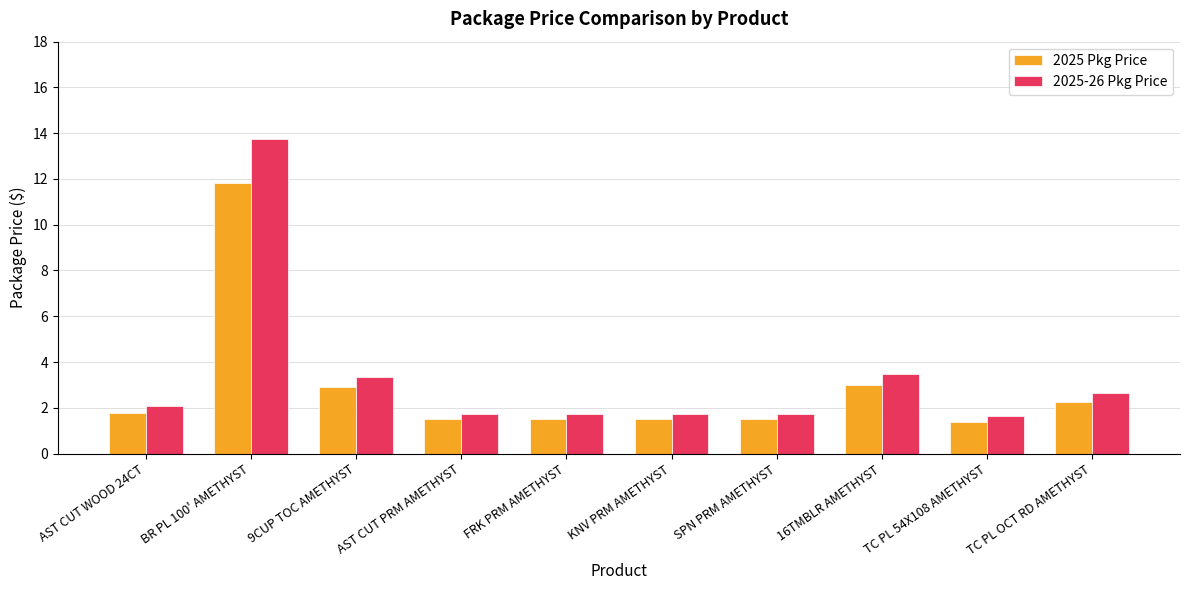

List the series in order of their peak value, highest first.

2025-26 Pkg Price, 2025 Pkg Price